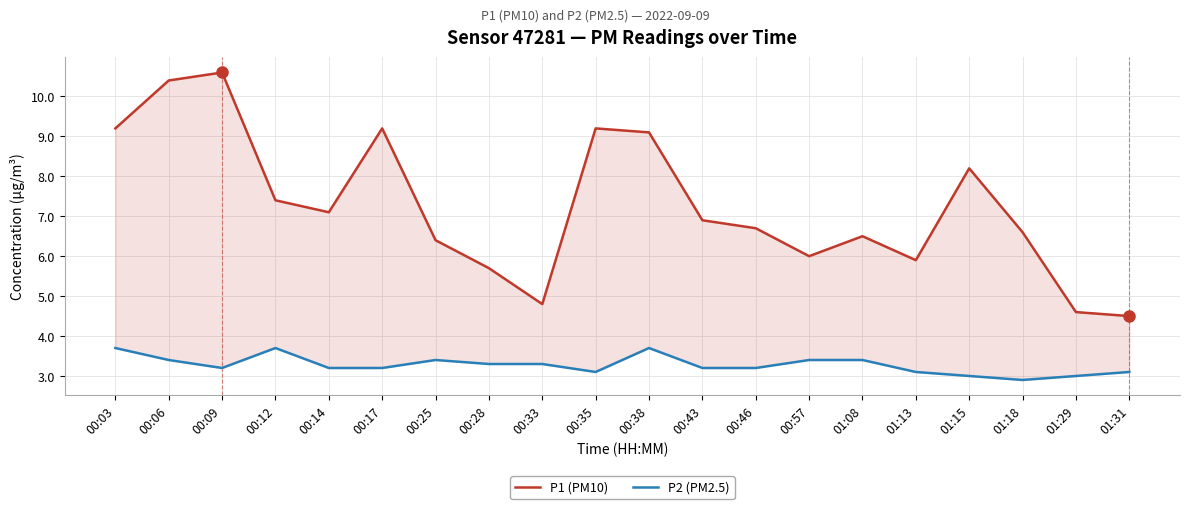

How many values in the P1 (PM10) series are below 6?

5